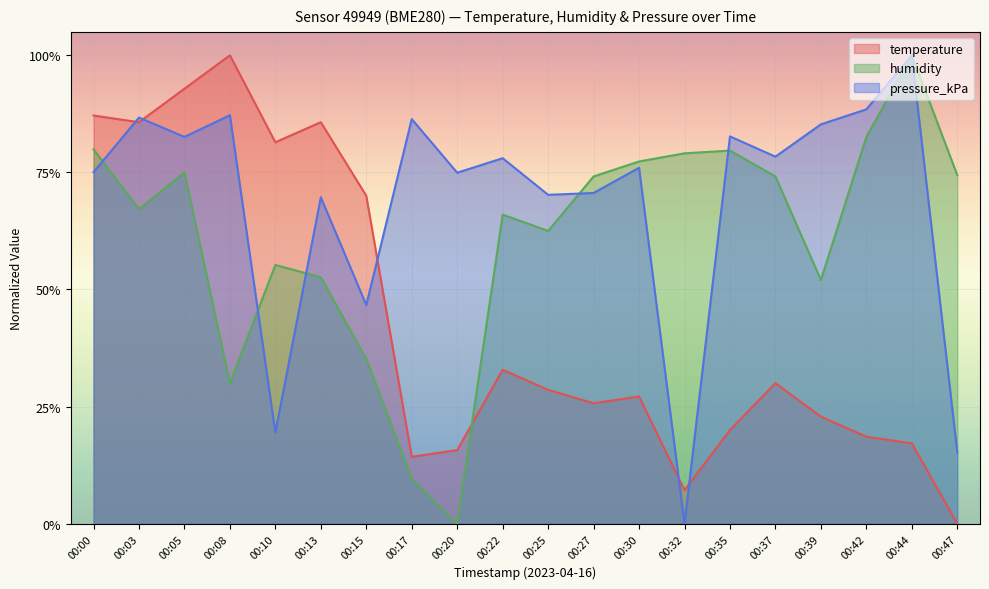

Count the number of data series in this chart.

3